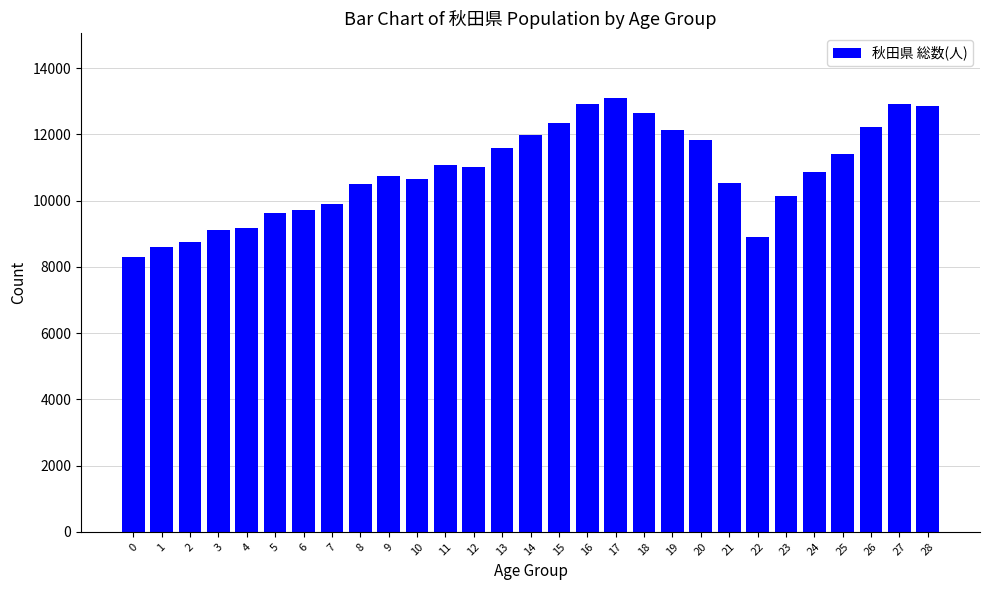

What is the average value?

10879